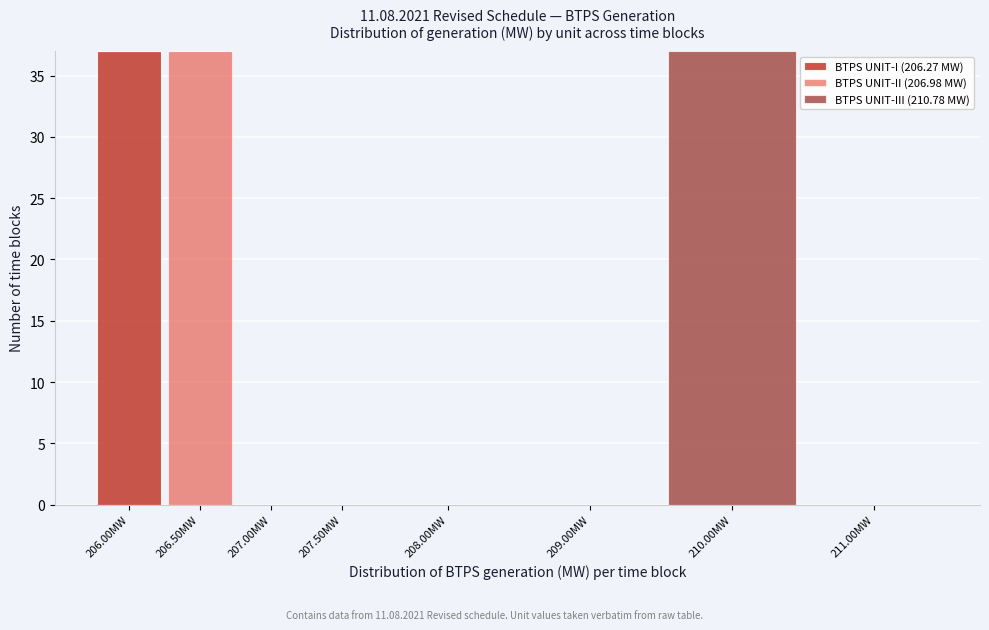

Reading left to right, what are the values for BTPS UNIT-I (206.27 MW)?

206.00MW=37	206.50MW=0	207.00MW=0	207.50MW=0	208.00MW=0	209.00MW=0	210.00MW=0	211.00MW=0